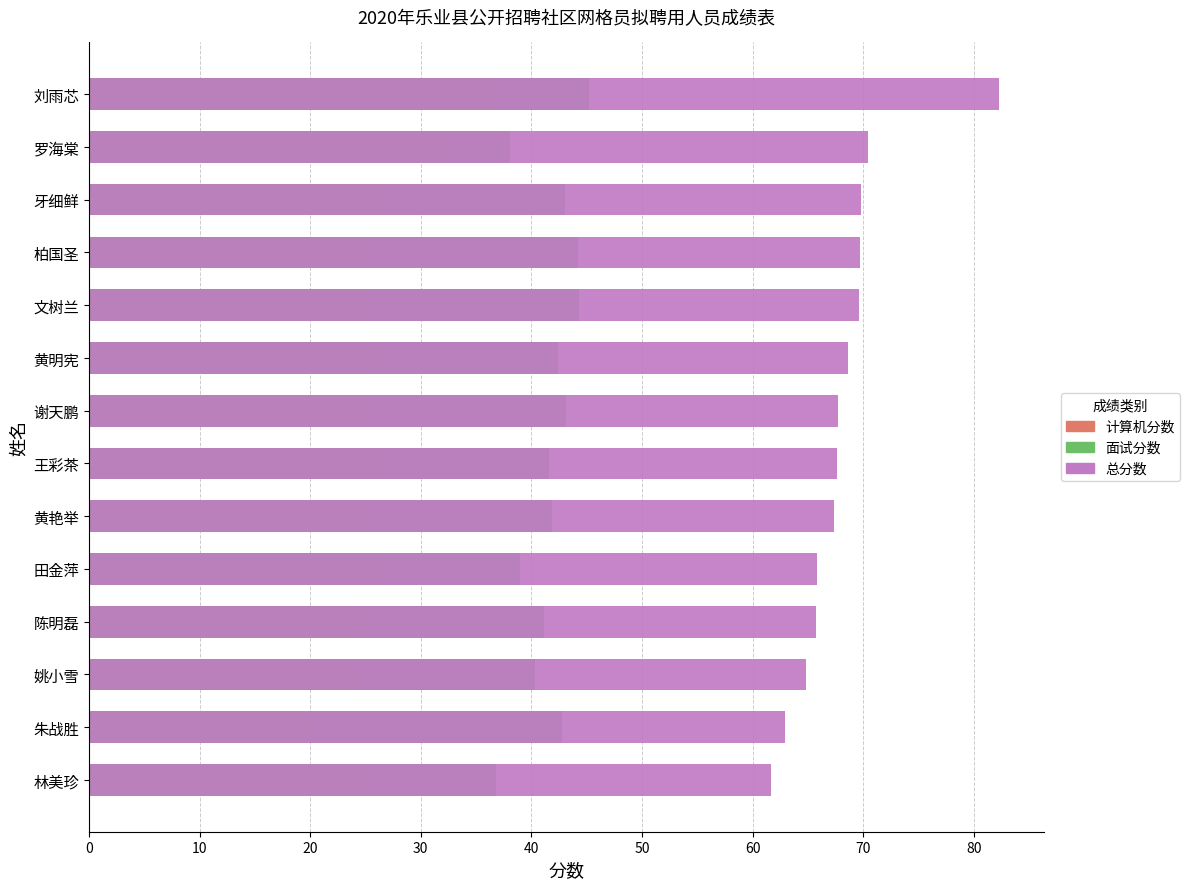

Which series has the largest range (max minus min)?

总分数